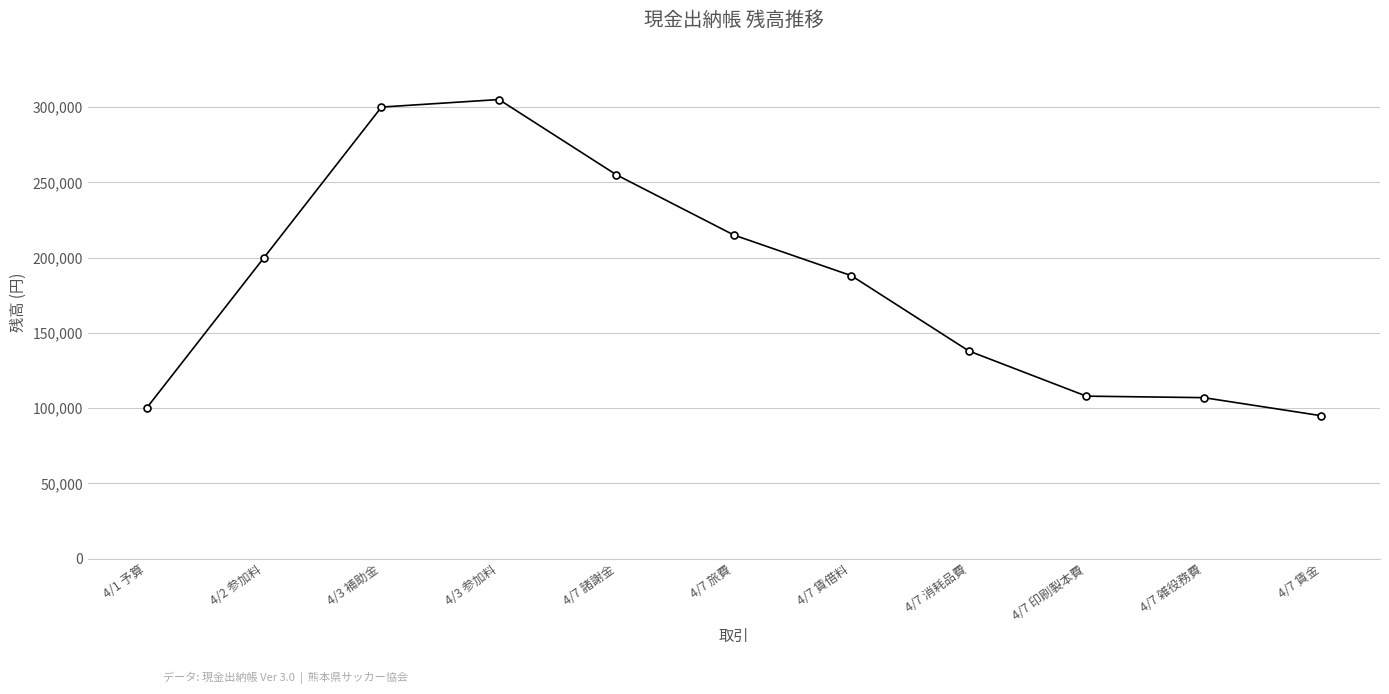

What is the label of the 5th point from the right?

4/7 賃借料